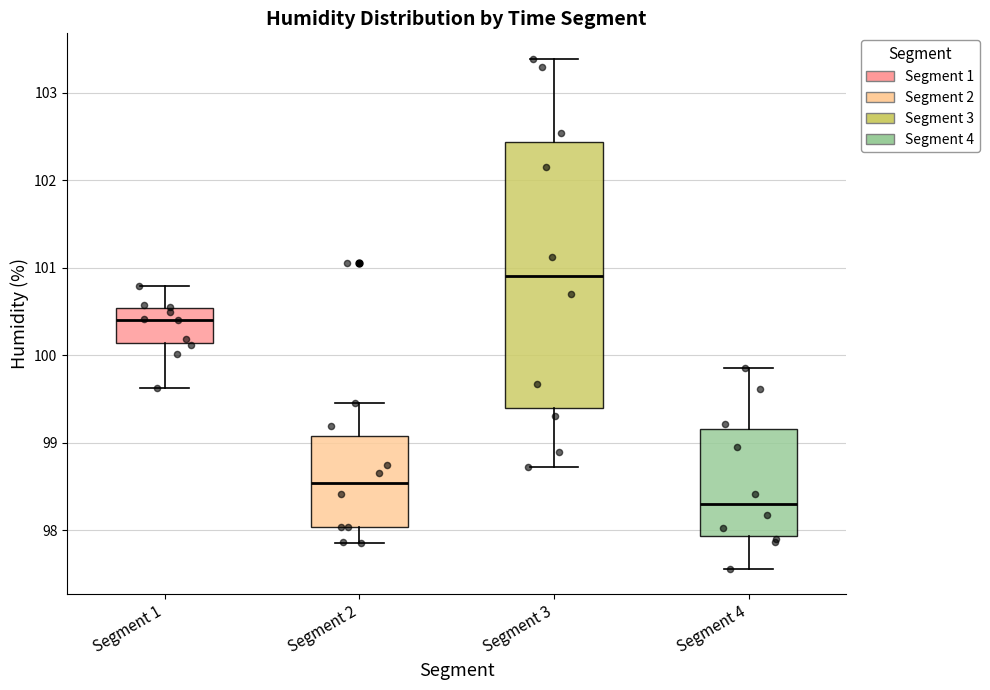

Comparing the boxes themselves (not the whiskers), which one is the tallest?

Segment 3